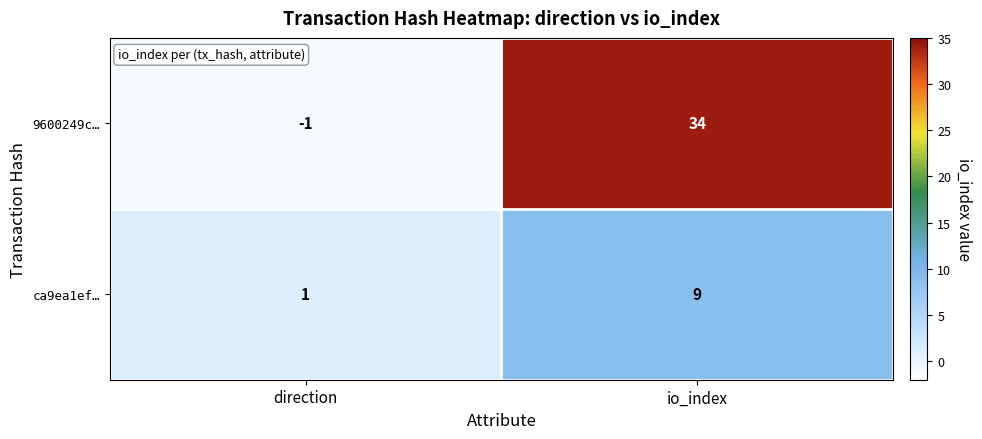

How many values in the ca9ea1ef… series are below 9?

1